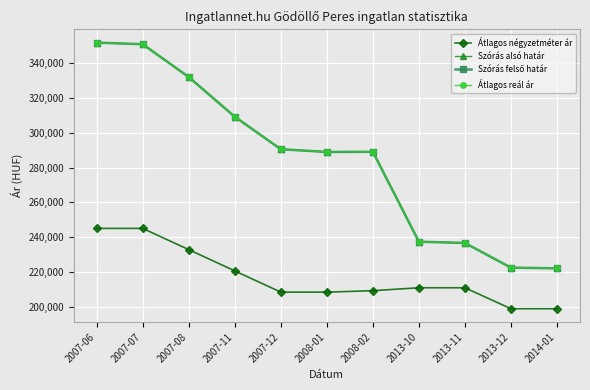

True or false: Átlagos reál ár and Átlagos négyzetméter ár intersect in this chart.

False